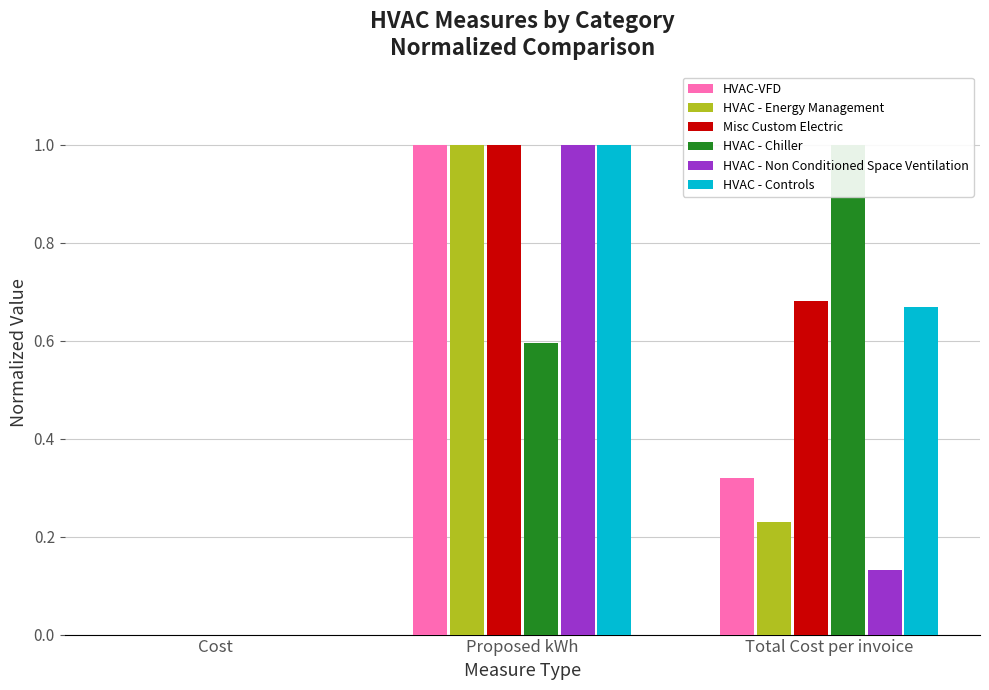

Does the chart contain stacked bars?

No